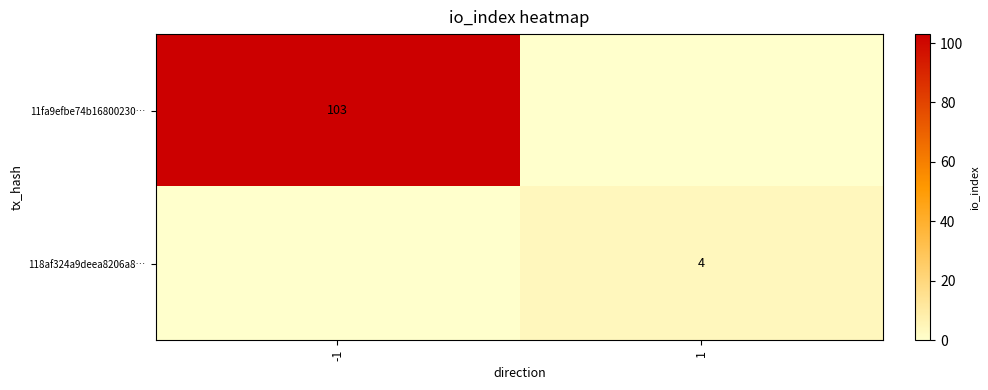

What is the maximum value shown in the chart?

103